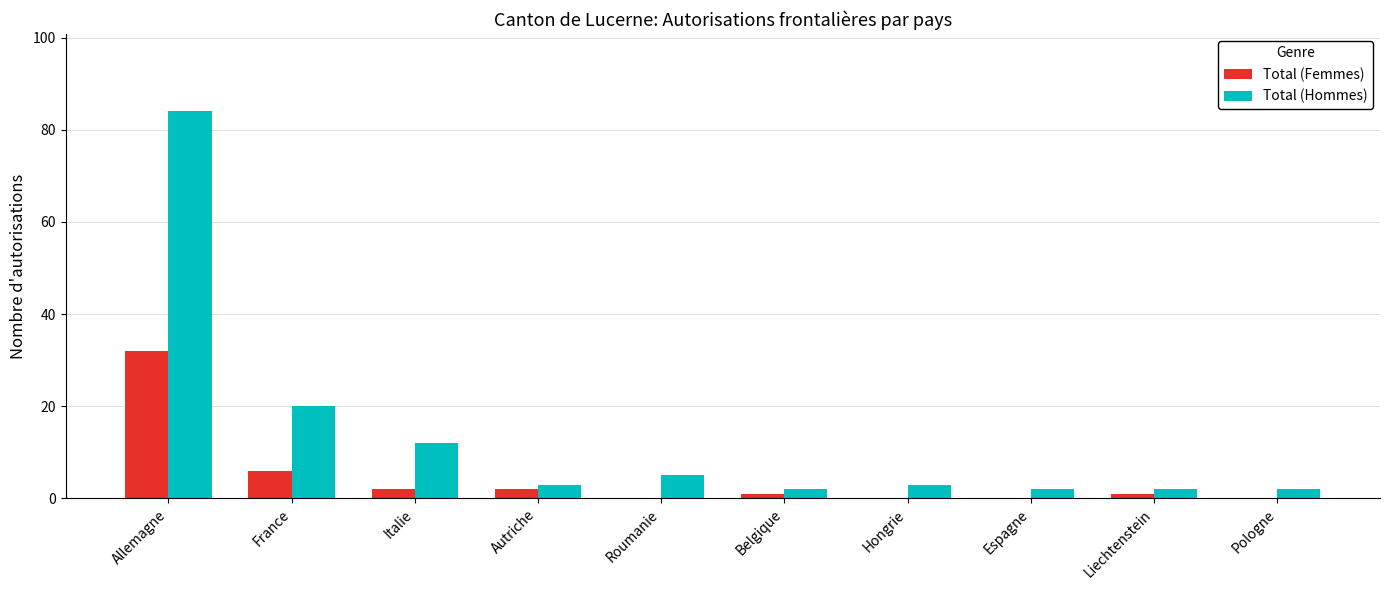

How many groups of bars are there?

10